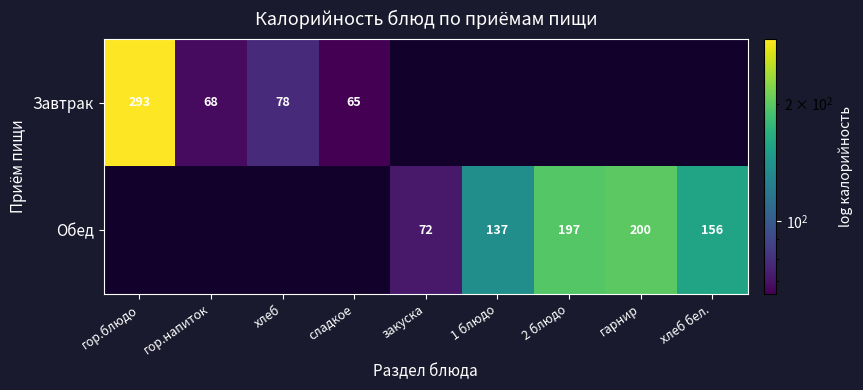

How many categories are shown in the chart?

9